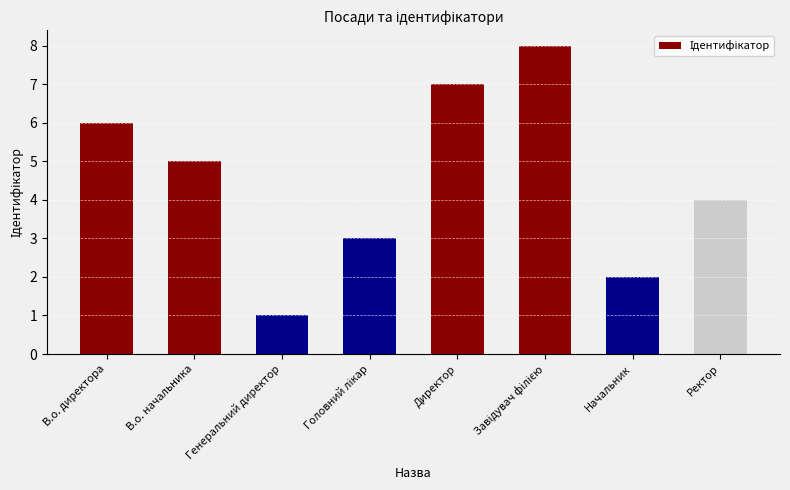

What is the greatest value displayed?

8